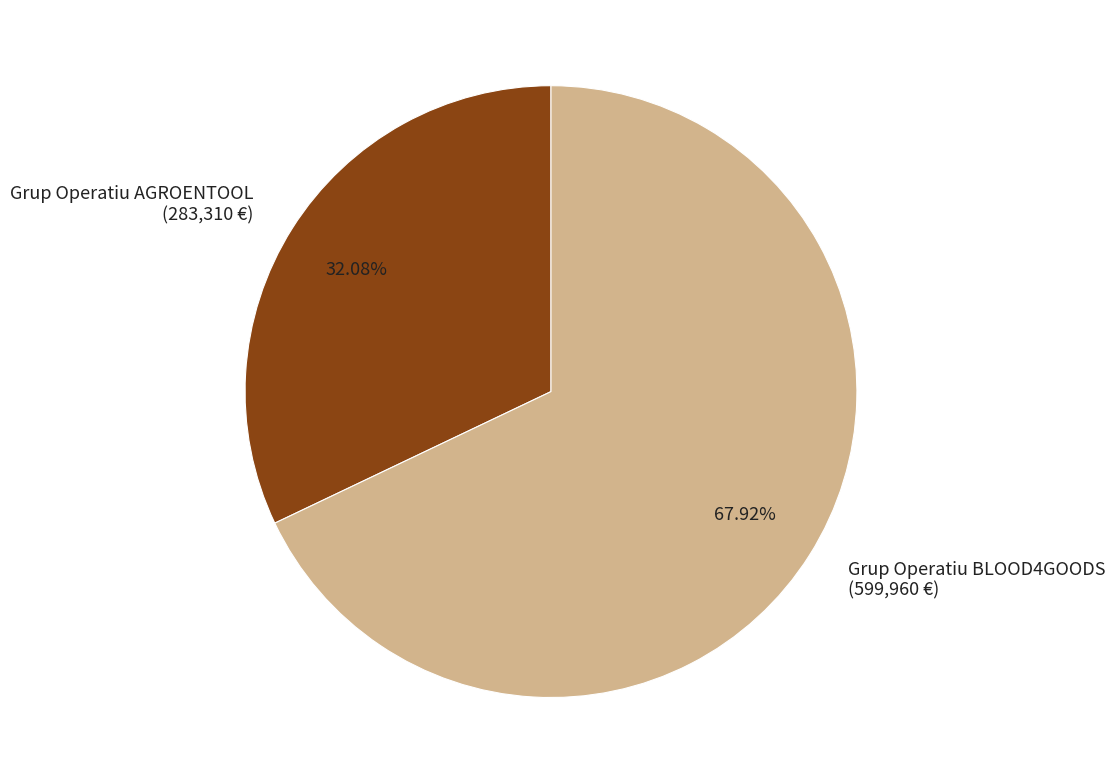

Is Grup Operatiu AGROENTOOL the majority of the pie?

No